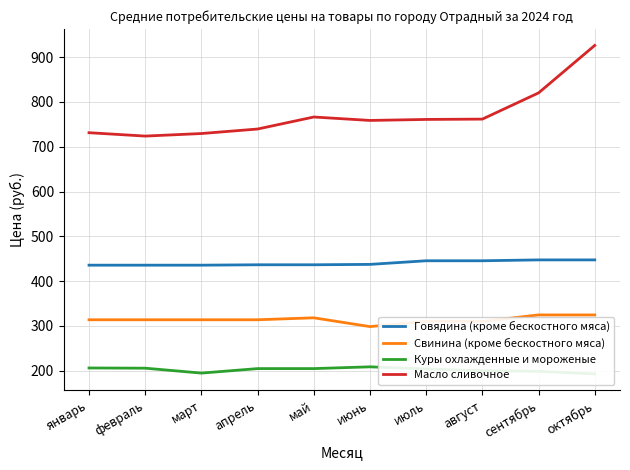

Rank the series by their maximum value, from lowest to highest.

Куры охлажденные и мороженые, Свинина (кроме бескостного мяса), Говядина (кроме бескостного мяса), Масло сливочное